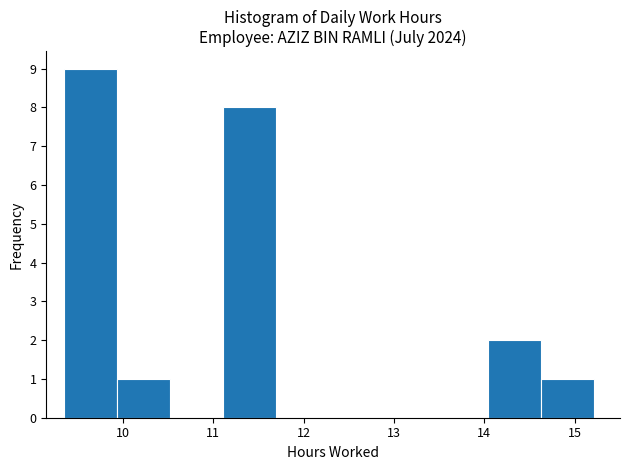

How tall is the bar that spans 14.6 to 15.2 on the x-axis? Neither the bar edges nor the heights are printed on the chart, so give them approximately, as read against the axes.

1